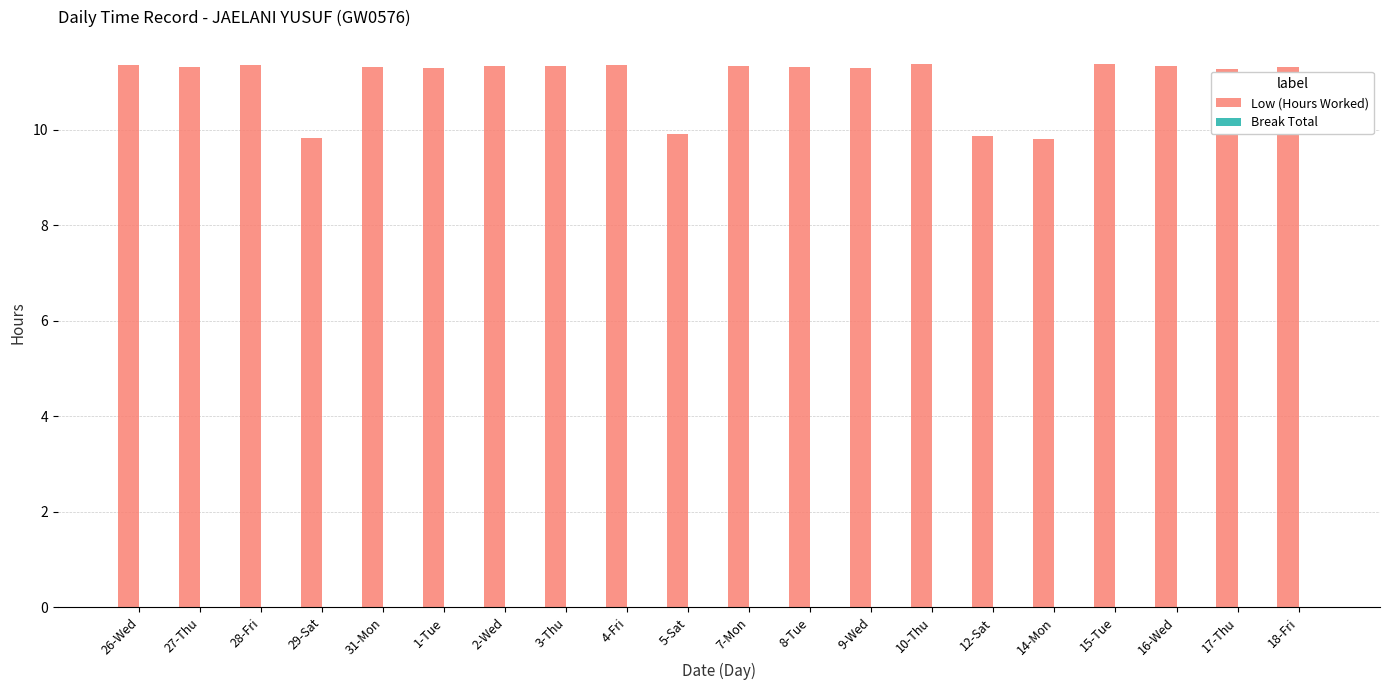

Where does the data first go above 11?

26-Wed